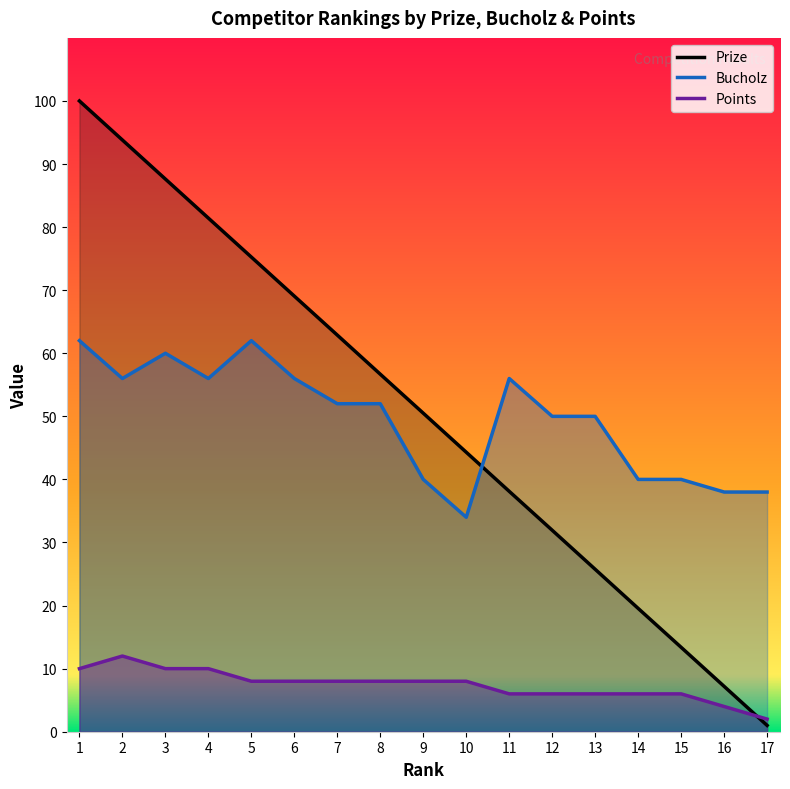

What is the difference between the second highest and second lowest values in the Points series?

6.0